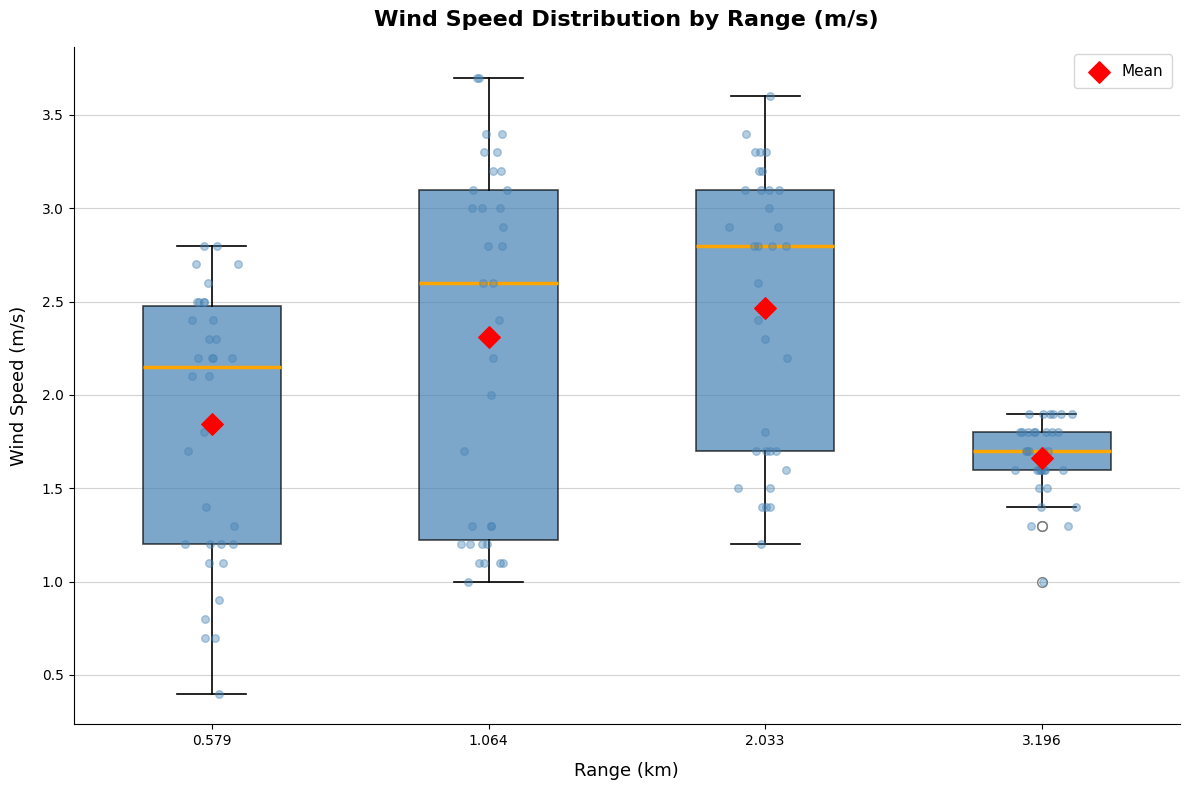

Reading left to right, transcribe this box plot: for each box, give where its median line is, the range the box spans, and where its two whiskers end, as read against the y-axis. The values are not printed on the chart, so give them approximately, as read against the axis.

0.579: median 2.15, box 1.20 to 2.50, whiskers 0.40 to 2.80
1.064: median 2.60, box 1.25 to 3.10, whiskers 1.00 to 3.70
2.033: median 2.80, box 1.70 to 3.10, whiskers 1.20 to 3.60
3.196: median 1.70, box 1.60 to 1.80, whiskers 1.40 to 1.90